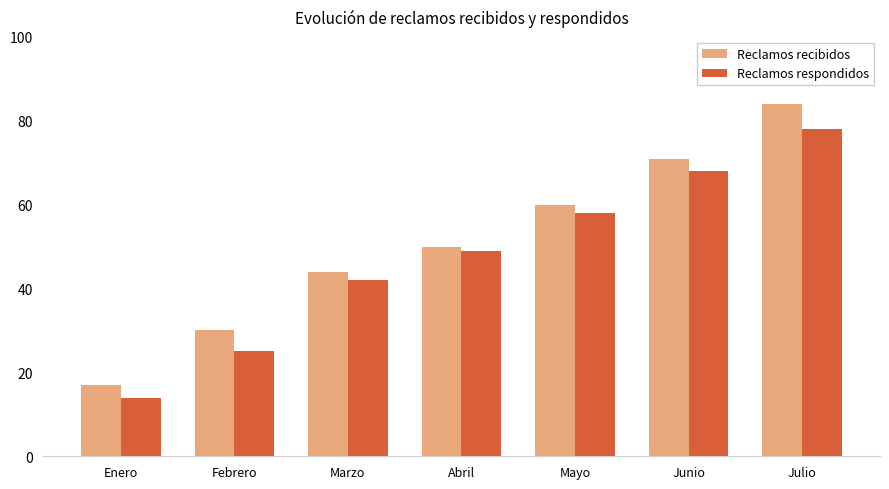

At which category is the sum across all series the highest?

Julio